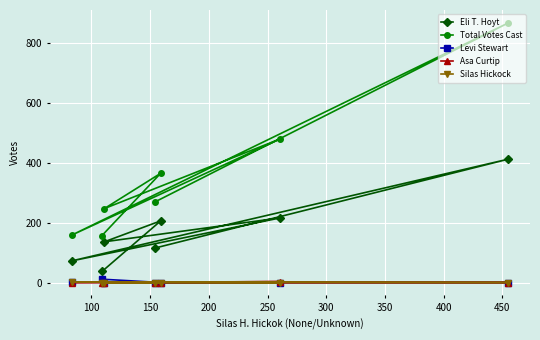

What are all the series names shown in the legend?

Eli T. Hoyt, Total Votes Cast, Levi Stewart, Asa Curtip, Silas Hickock